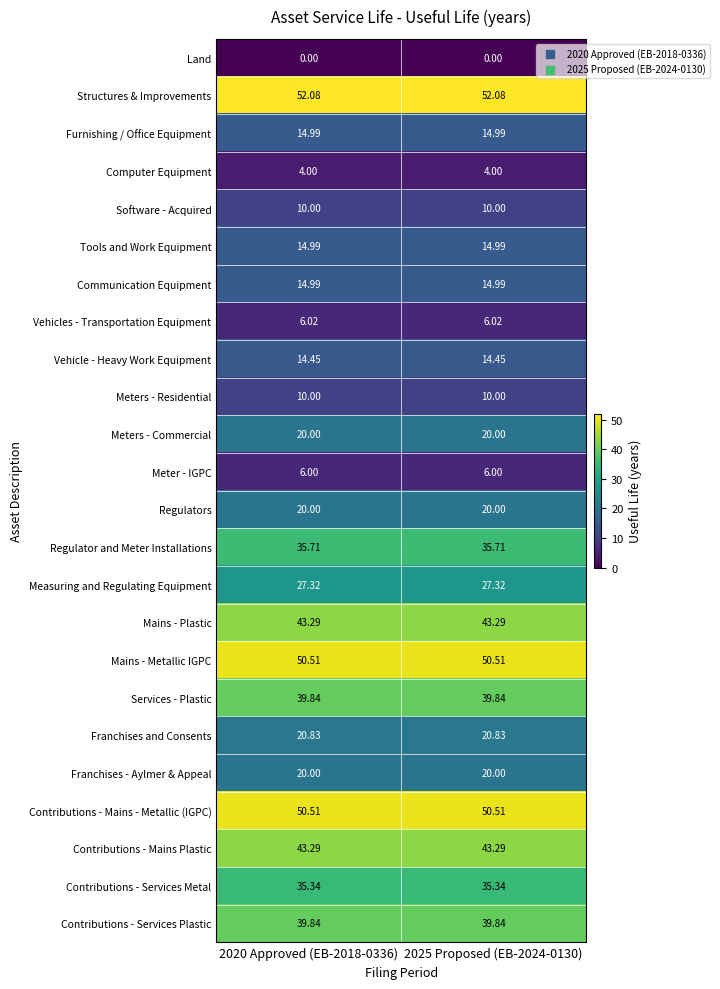

Is the value of Software - Acquired at 2020 Approved (EB-2018-0336) greater than the value of Mains - Plastic at 2020 Approved (EB-2018-0336)?

No